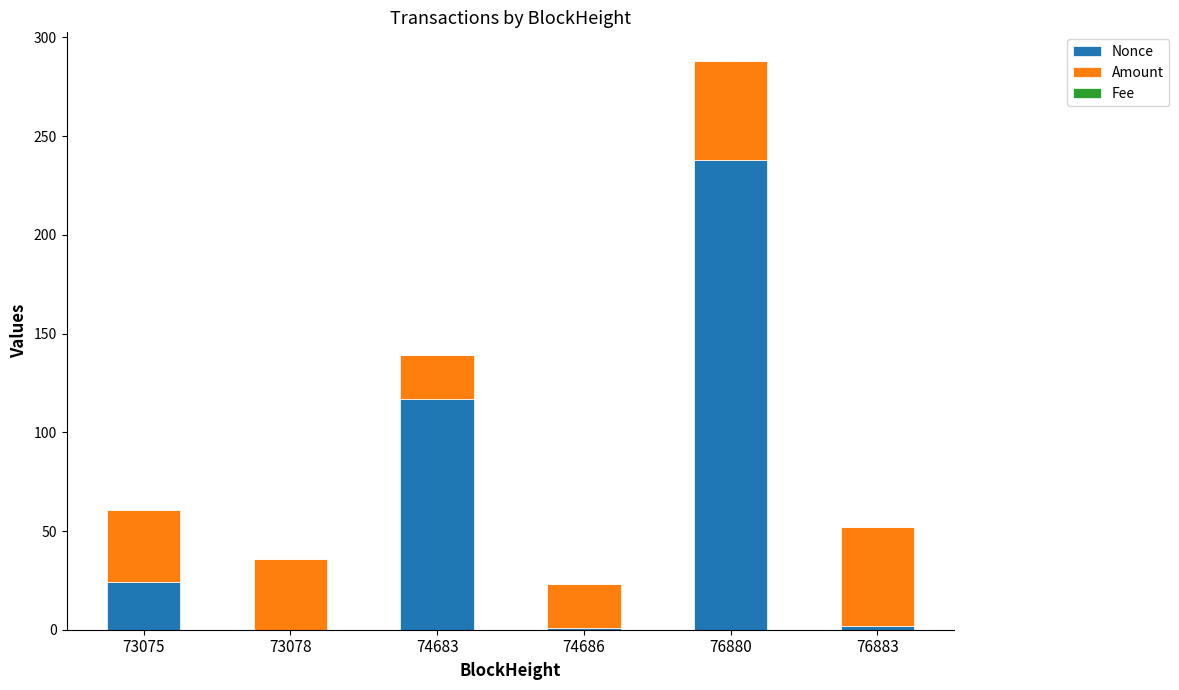

What is the maximum value for Nonce?

238.0